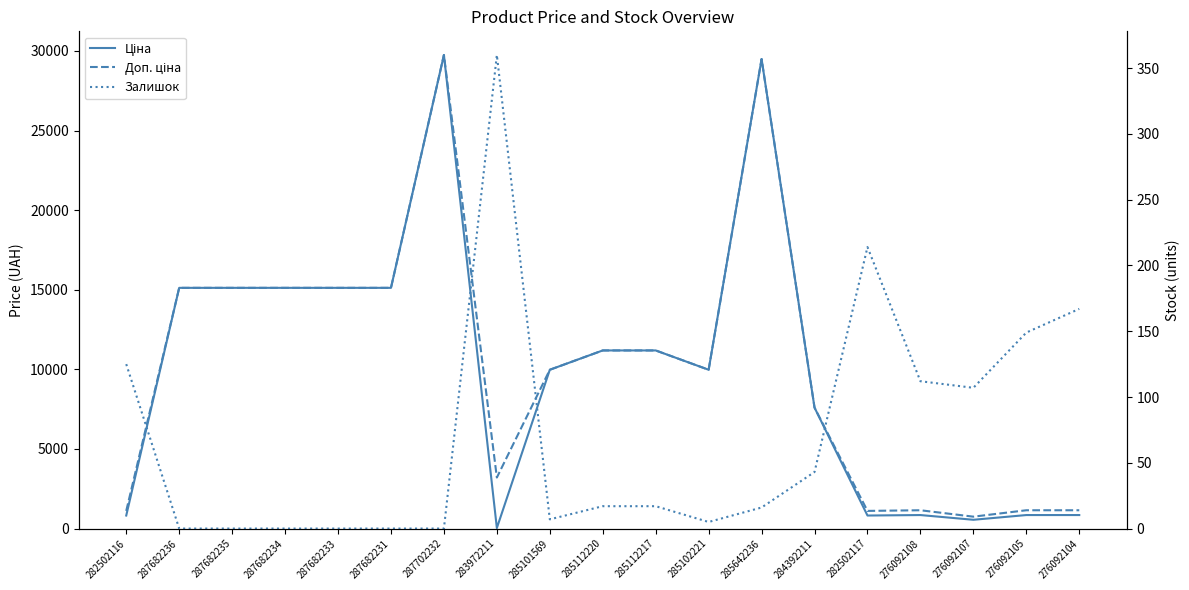

What is the label of the 2nd point from the right?

276092105